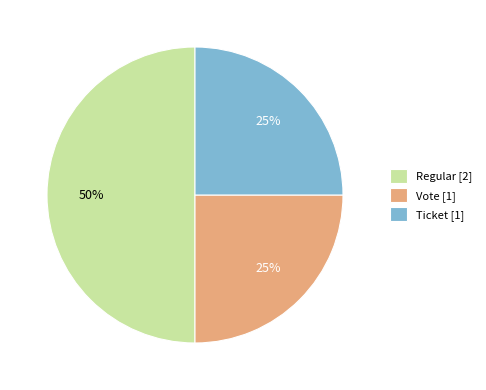

How many slices are in this pie chart?

3